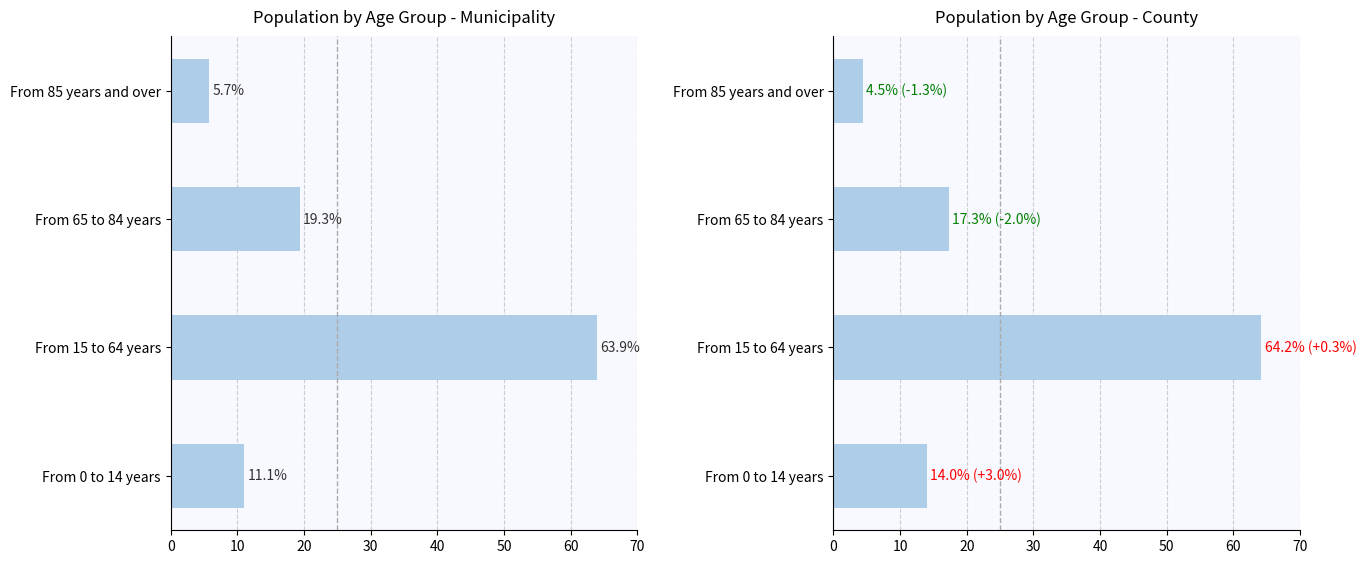

Which series has the largest total across all categories?

Municipality